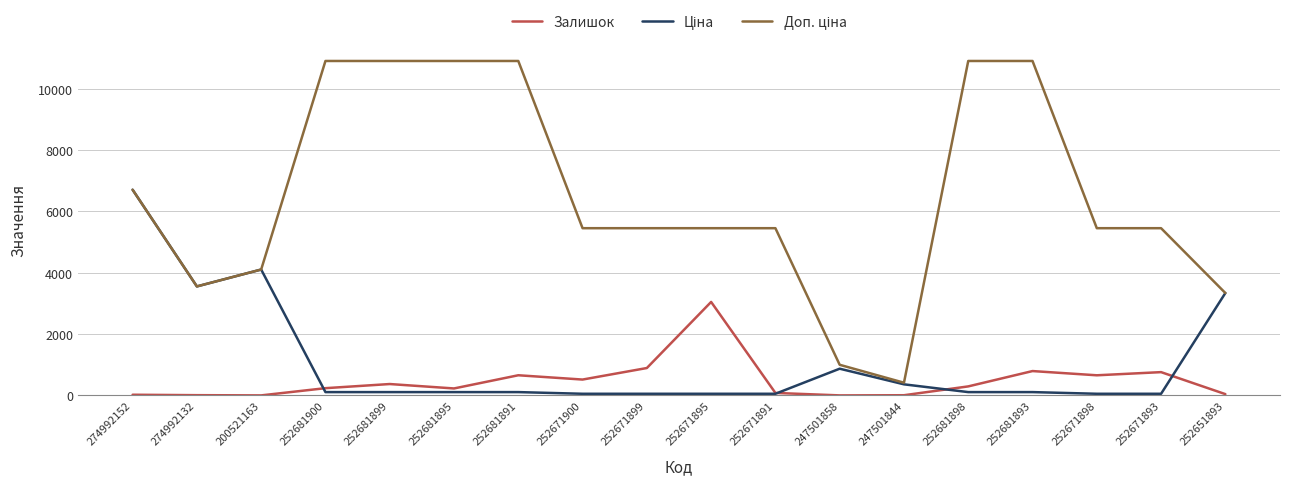

The Залишок series shows 277.2 at 252671899. True or false?

False